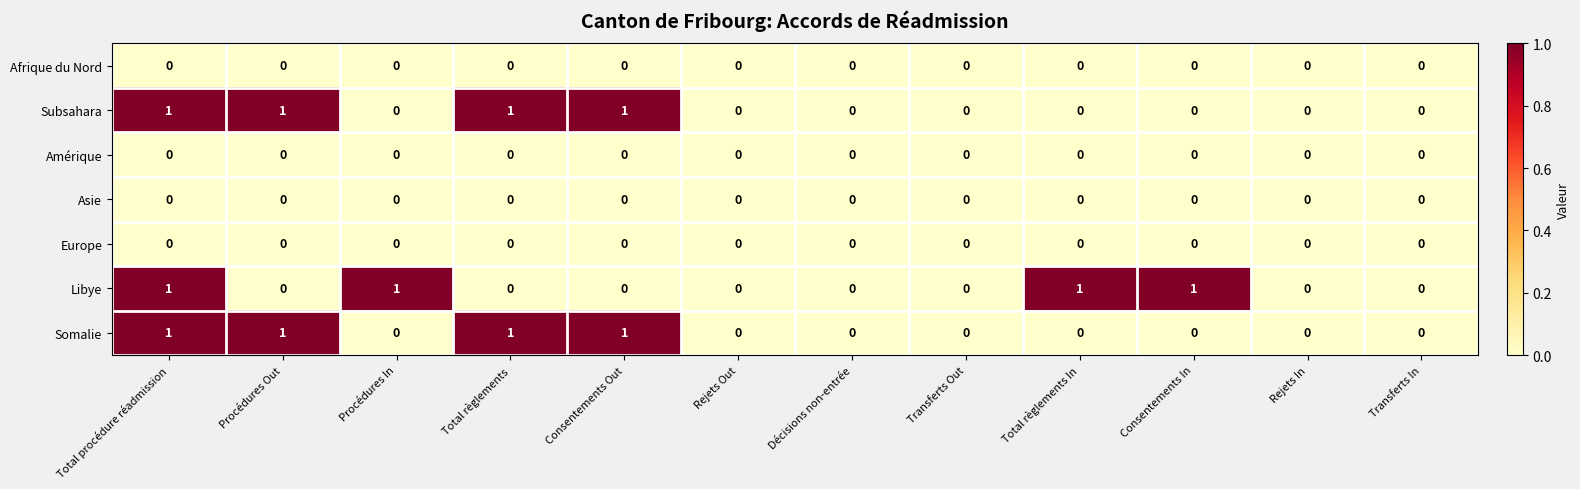

Is the value of Amérique at Consentements Out greater than the value of Libye at Total règlements In?

No